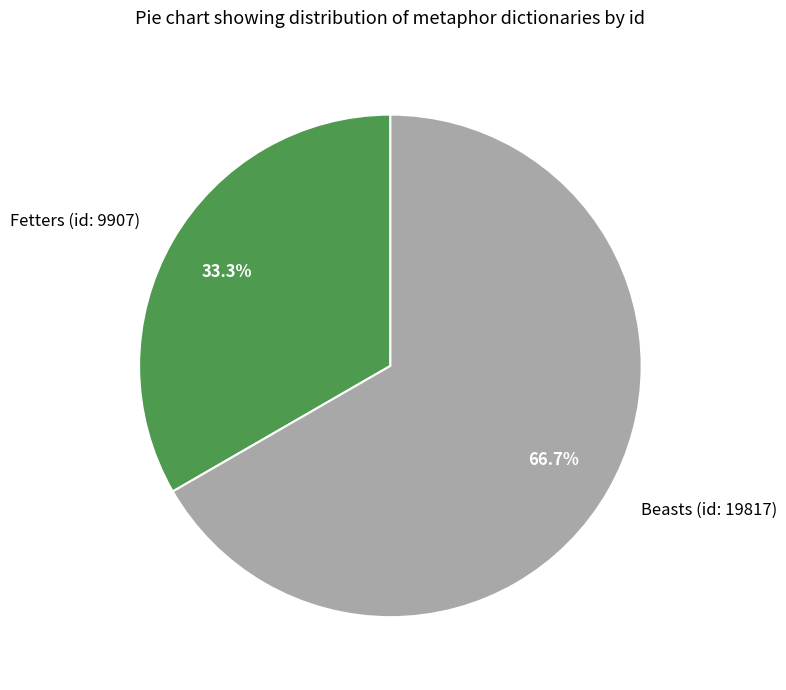

Count the number of slices in the pie.

2